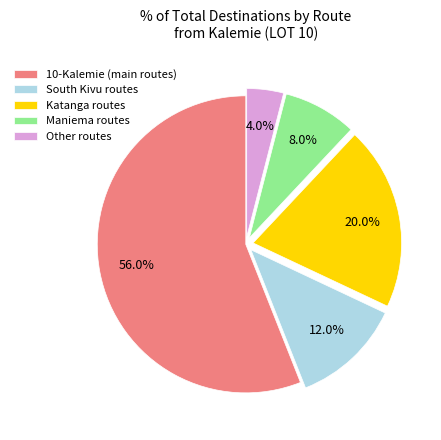

How many segments does this pie chart have?

5